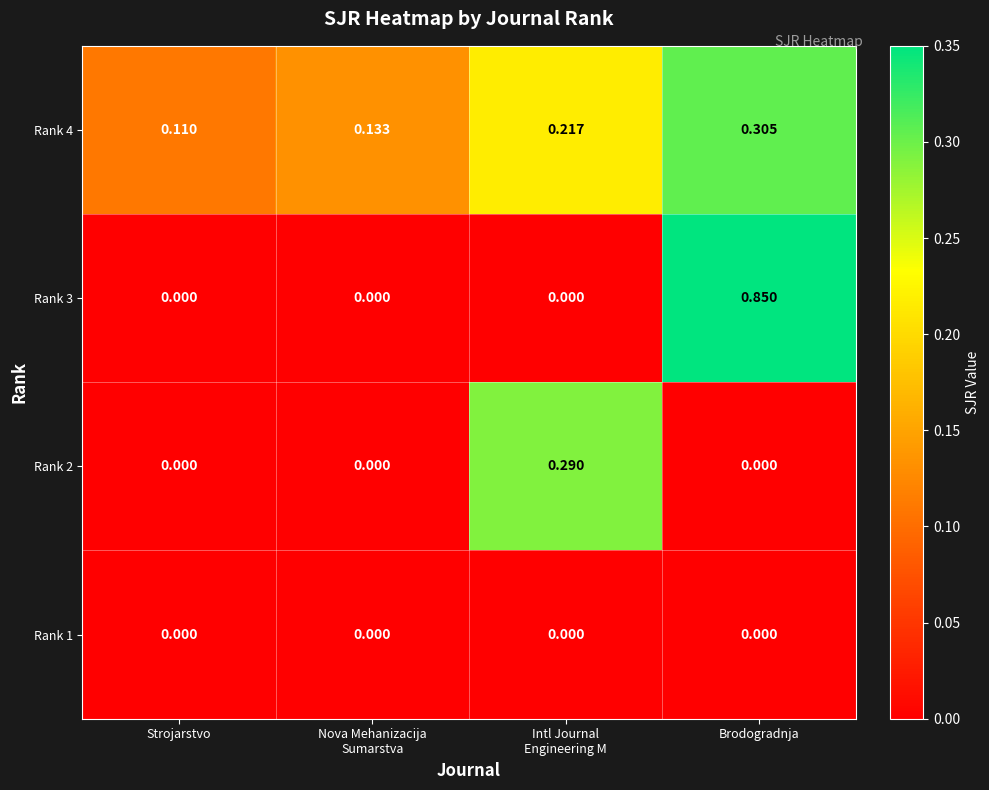

How many series are shown in this chart?

4